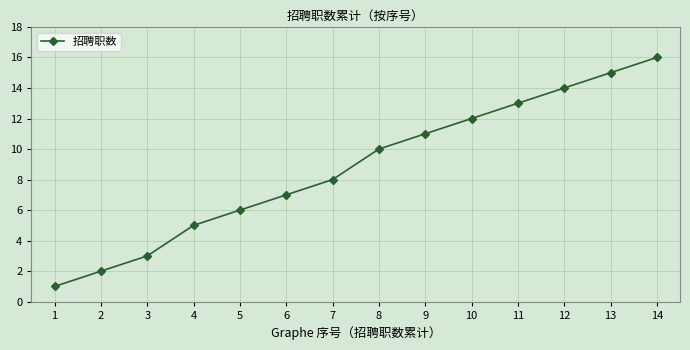

The chart shows a value of 8 at 3. True or false?

False